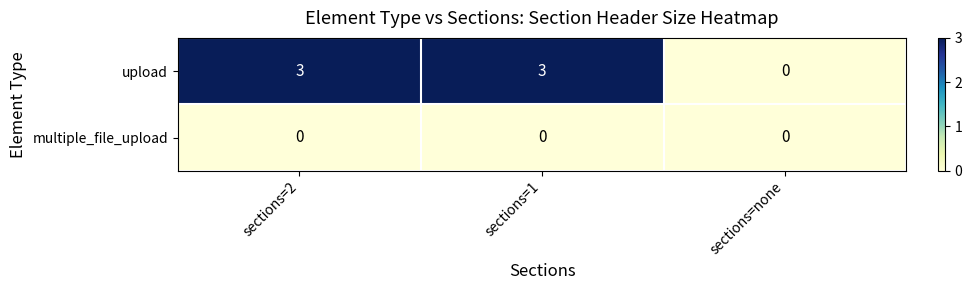

List the series in order of their peak value, lowest first.

multiple_file_upload, upload